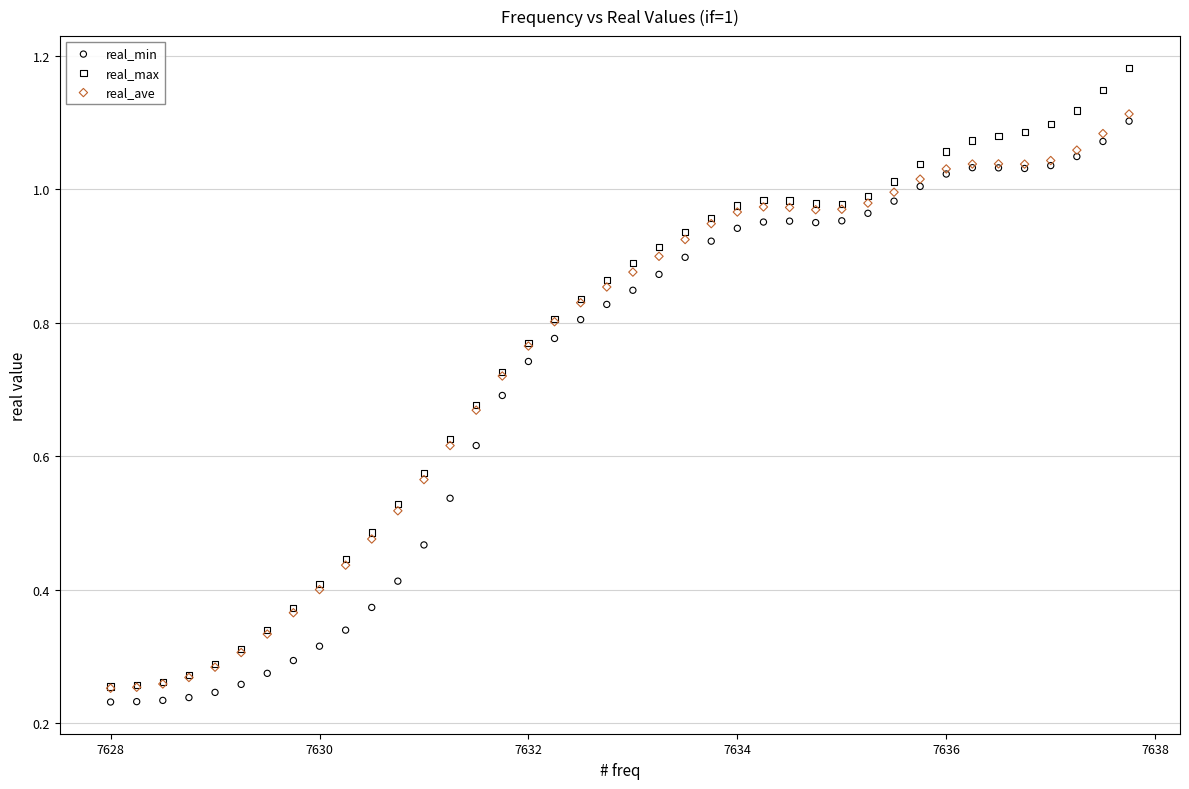

What are all the series names shown in the legend?

real_min, real_max, real_ave